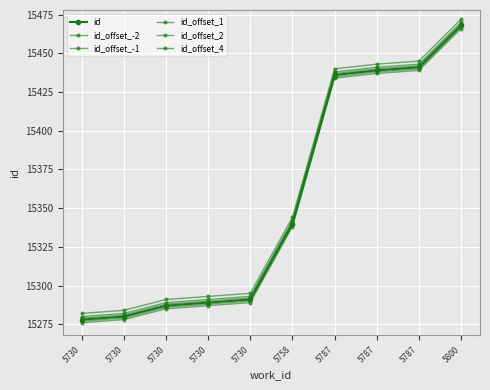

How many data points in id_offset_-2 are less than 15338?

5